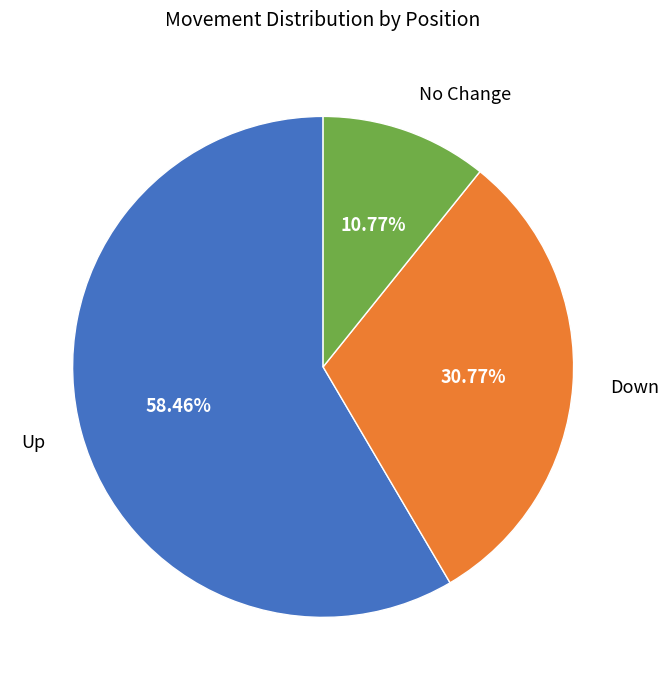

Is there a majority slice in this chart?

Yes